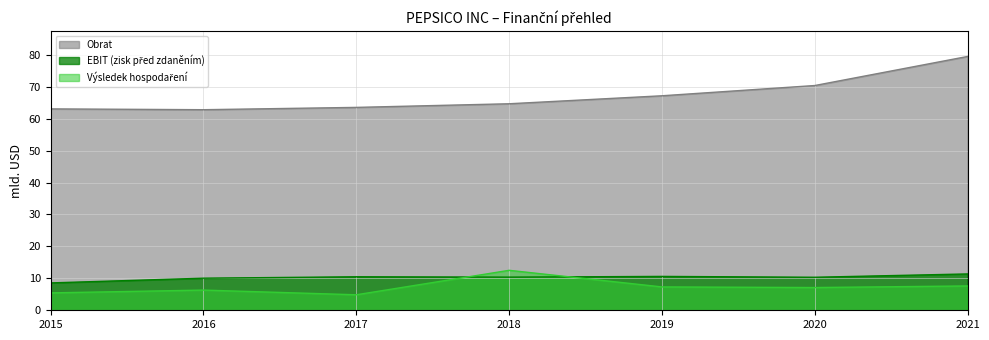

Reading left to right, list all the values displayed in this chart.

Obrat: 2015=63.1	2016=62.8	2017=63.5	2018=64.7	2019=67.2	2020=70.4	2021=79.5
EBIT (zisk před zdaněním): 2015=8.6	2016=10.0	2017=10.5	2018=10.4	2019=10.6	2020=10.3	2021=11.4
Výsledek hospodaření: 2015=5.4	2016=6.3	2017=4.9	2018=12.5	2019=7.3	2020=7.1	2021=7.6